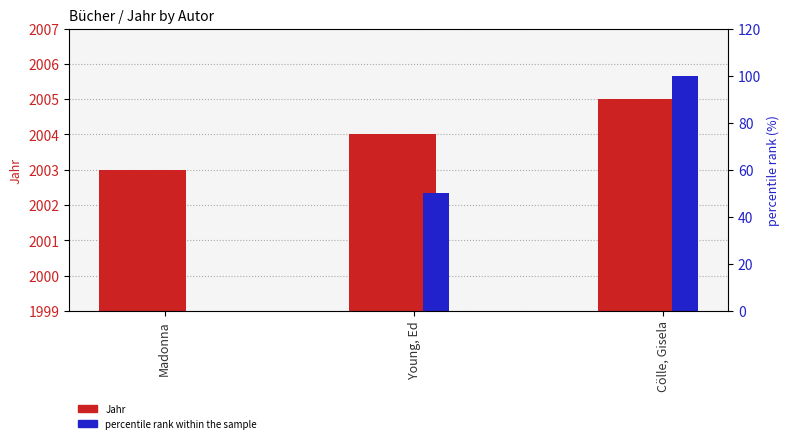

The value of percentile rank within the sample at Young, Ed is 25. True or false?

False